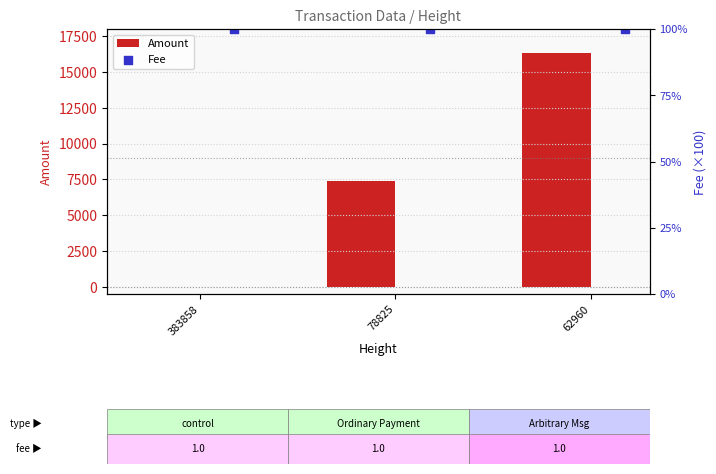

Which series contains the lowest Y value?

Amount